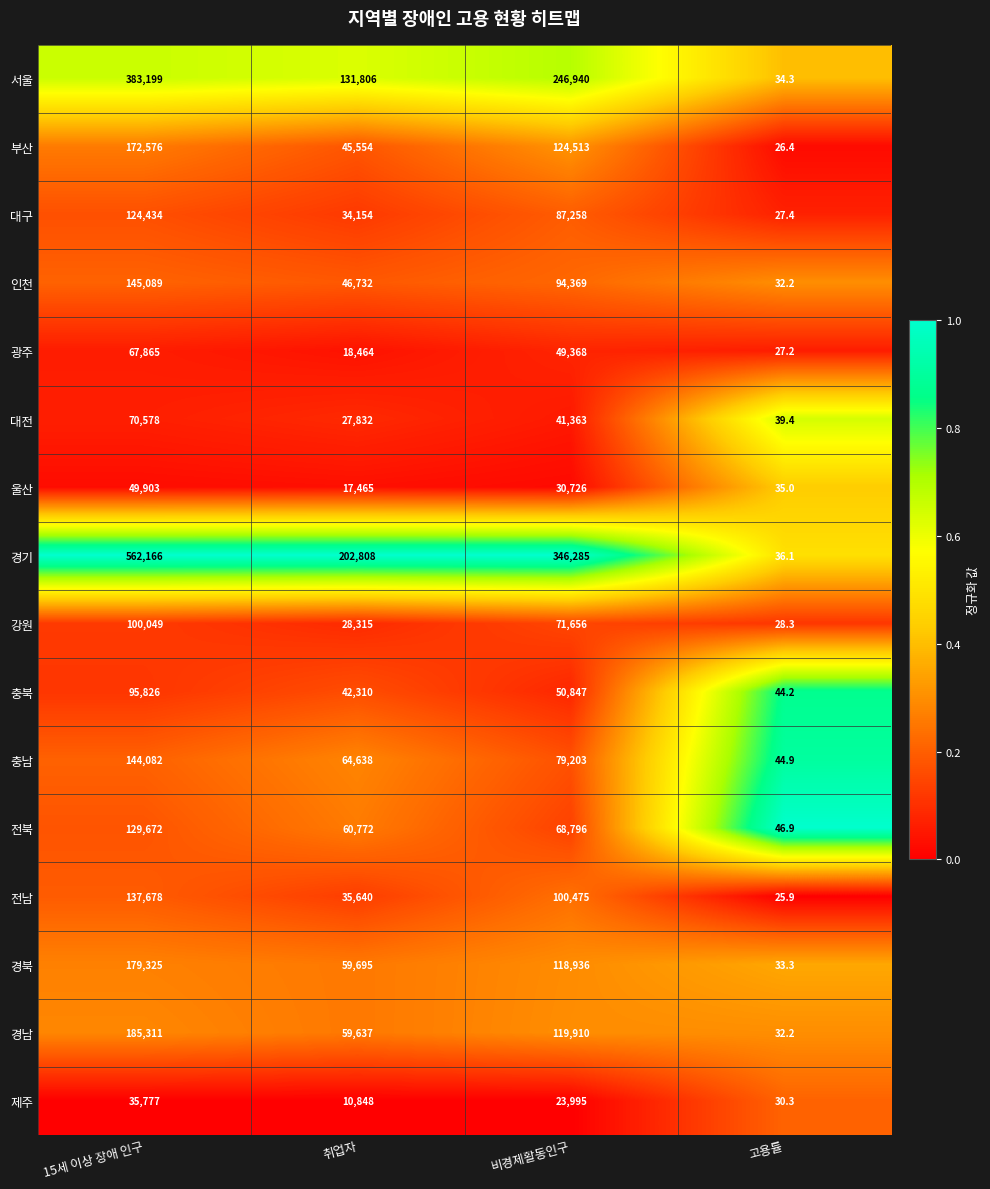

What is the difference between the maximum and second lowest values in the 제주 series?

24929.0